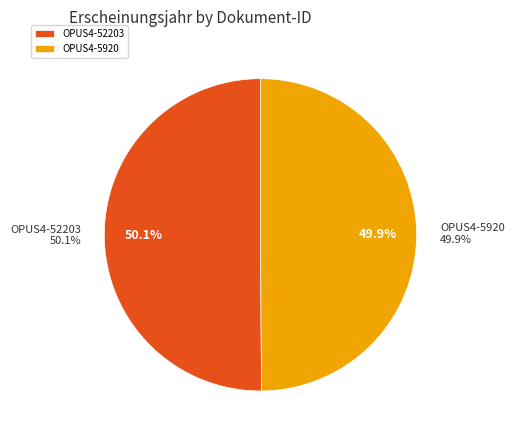

To the nearest percent, what is the average slice percentage?

50%